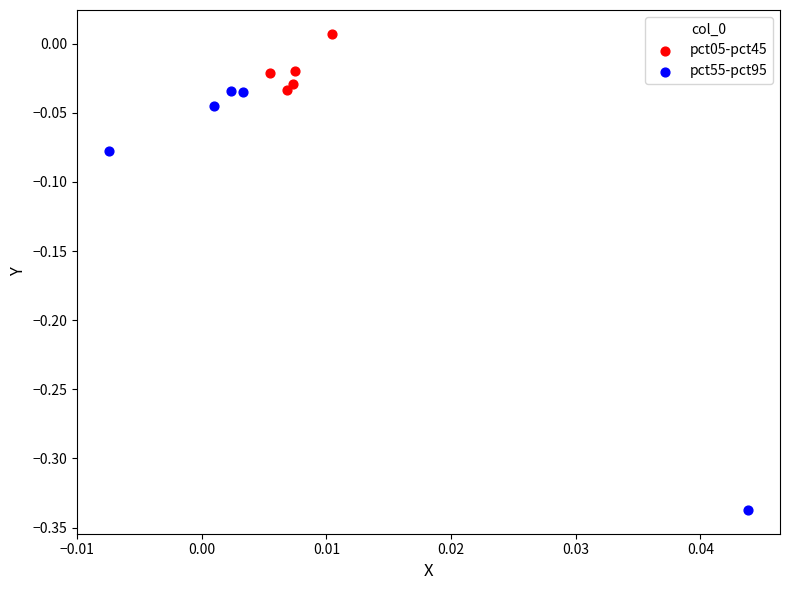

Which series has the widest spread of Y values?

pct55-pct95